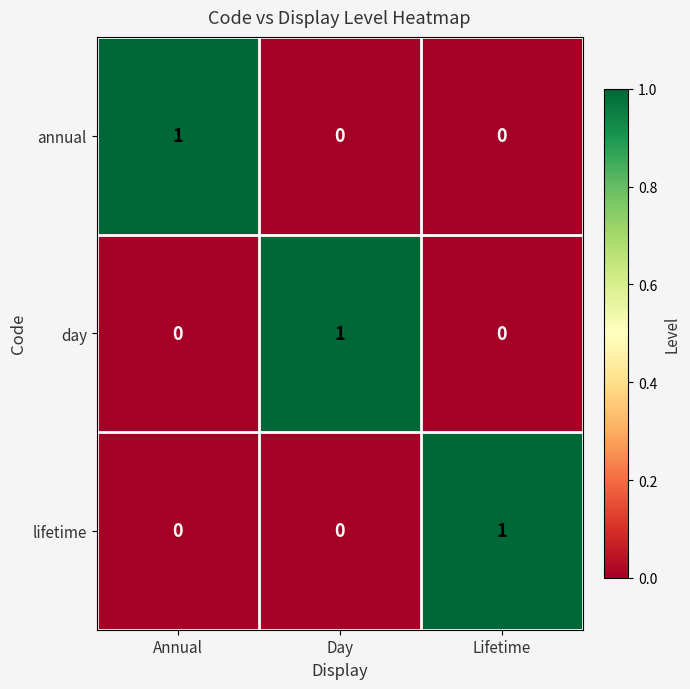

Is it true that lifetime equals 0 at Day?

True